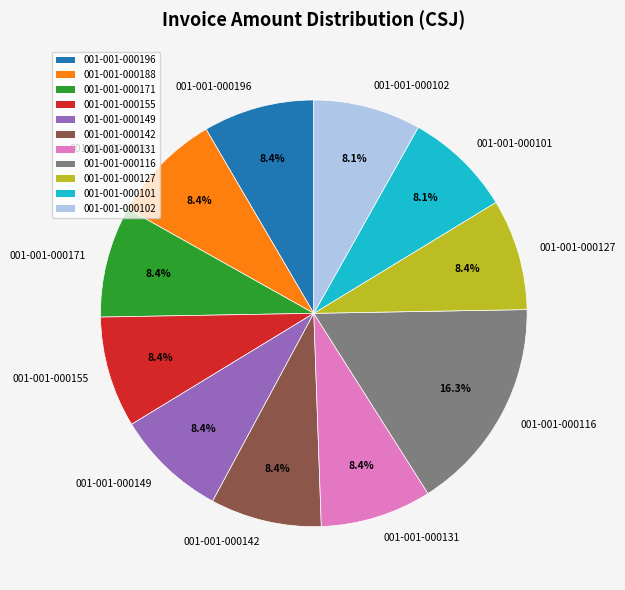

Is 001-001-000127 the majority of the pie?

No